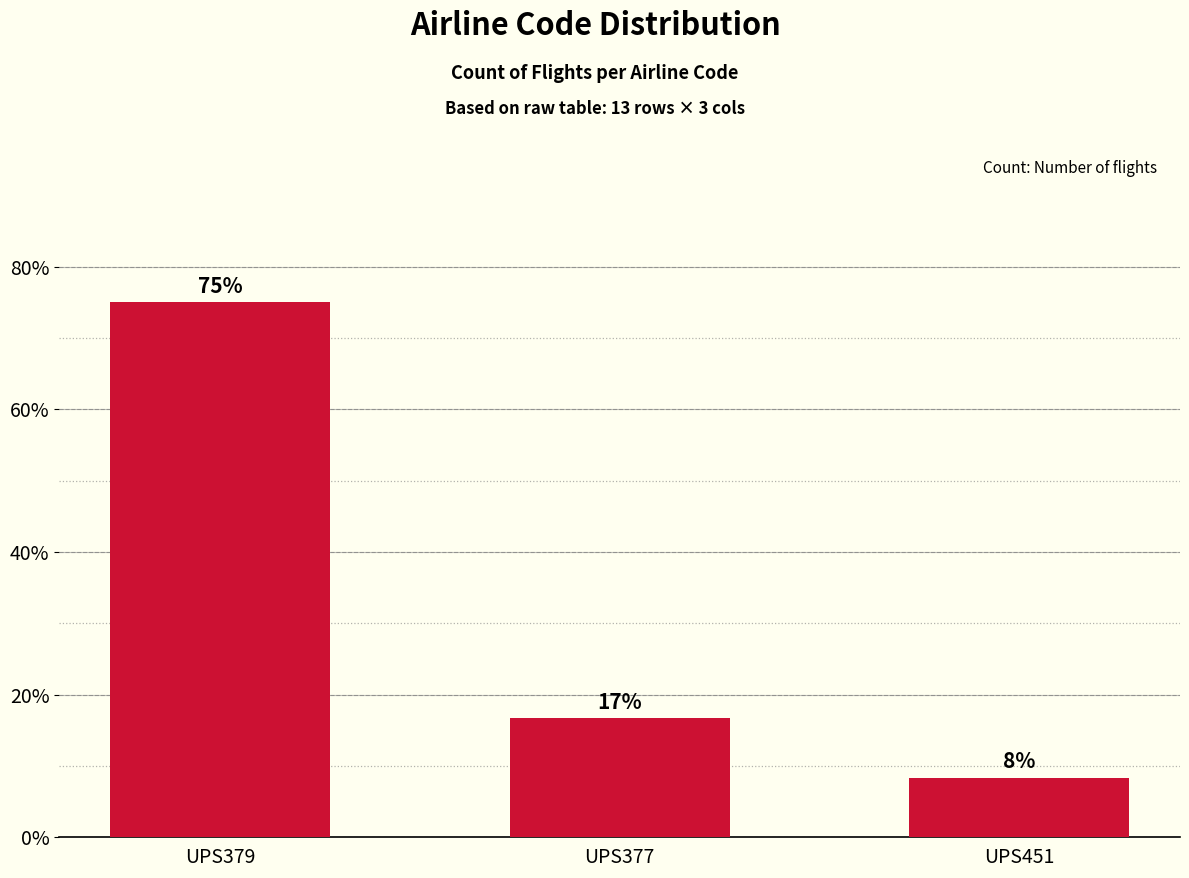

At which label does the data first exceed 16?

UPS379